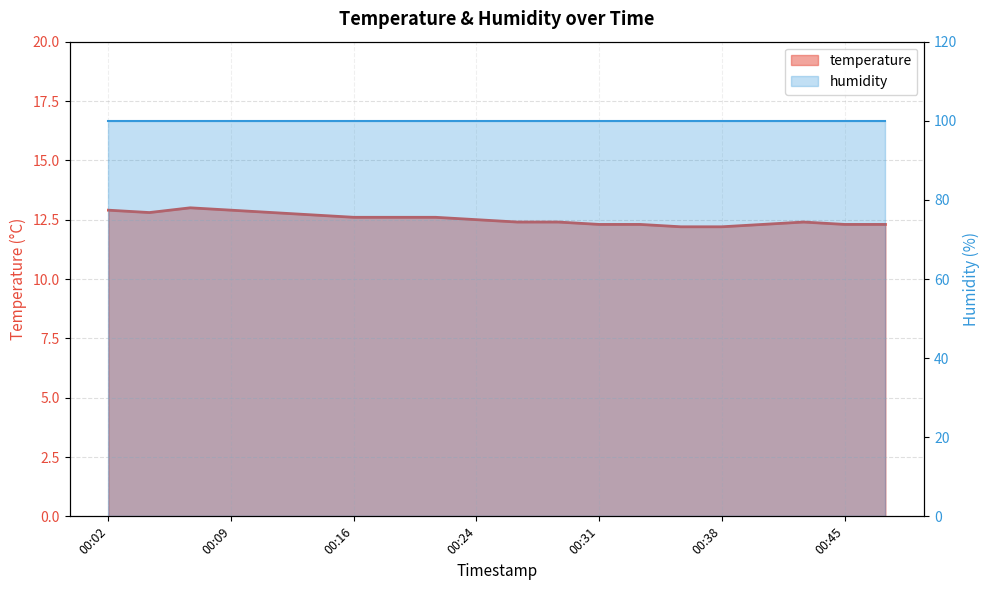

Is it true that the value at 00:14 is 12.7?

True